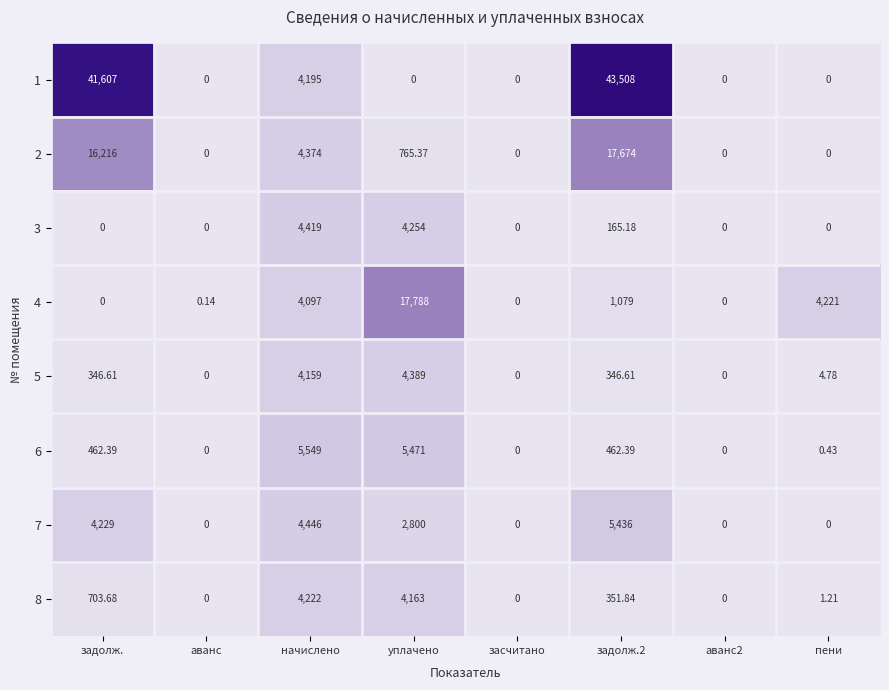

Which series has the widest spread of values?

1